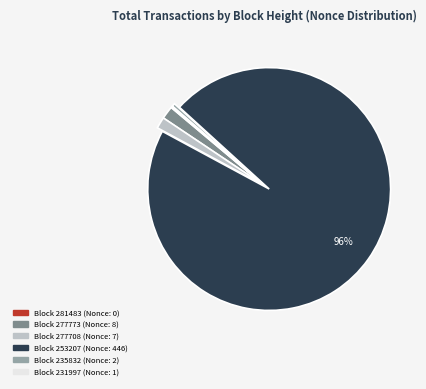

Does any single category account for the majority?

Yes